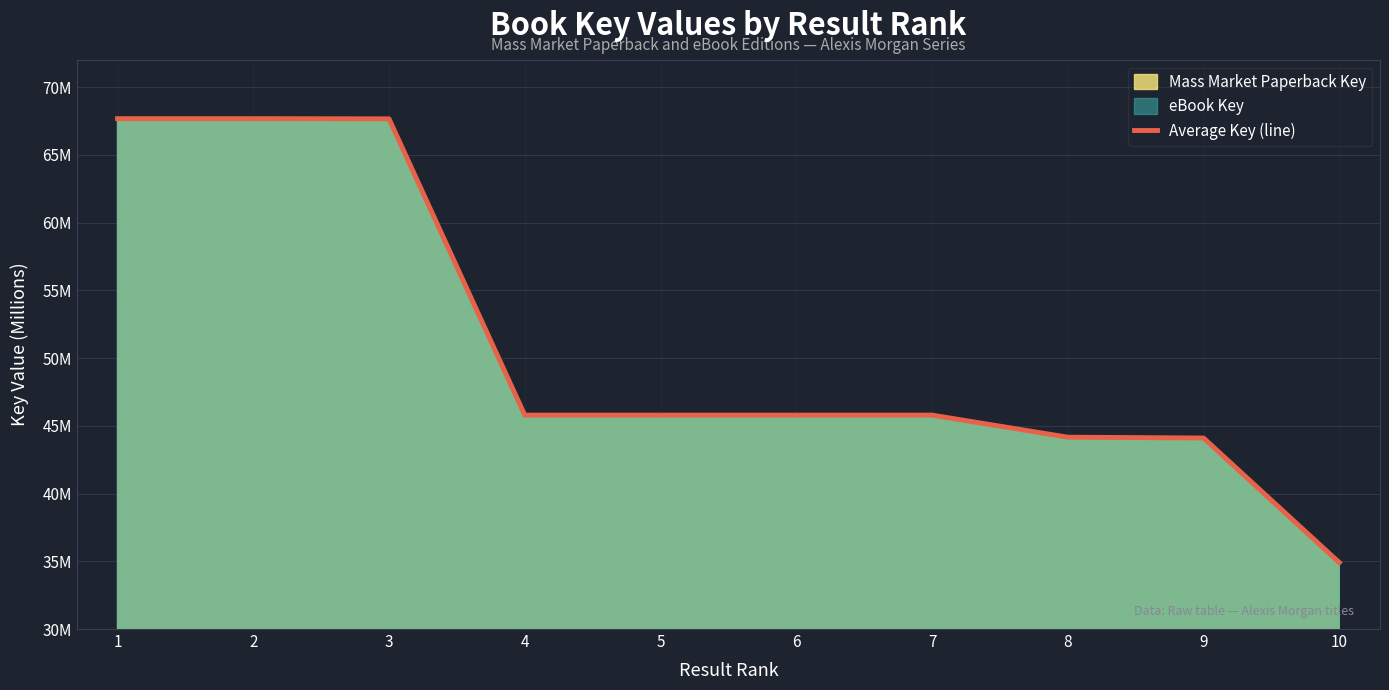

True or false: the data shows 26.8 at 5.

False